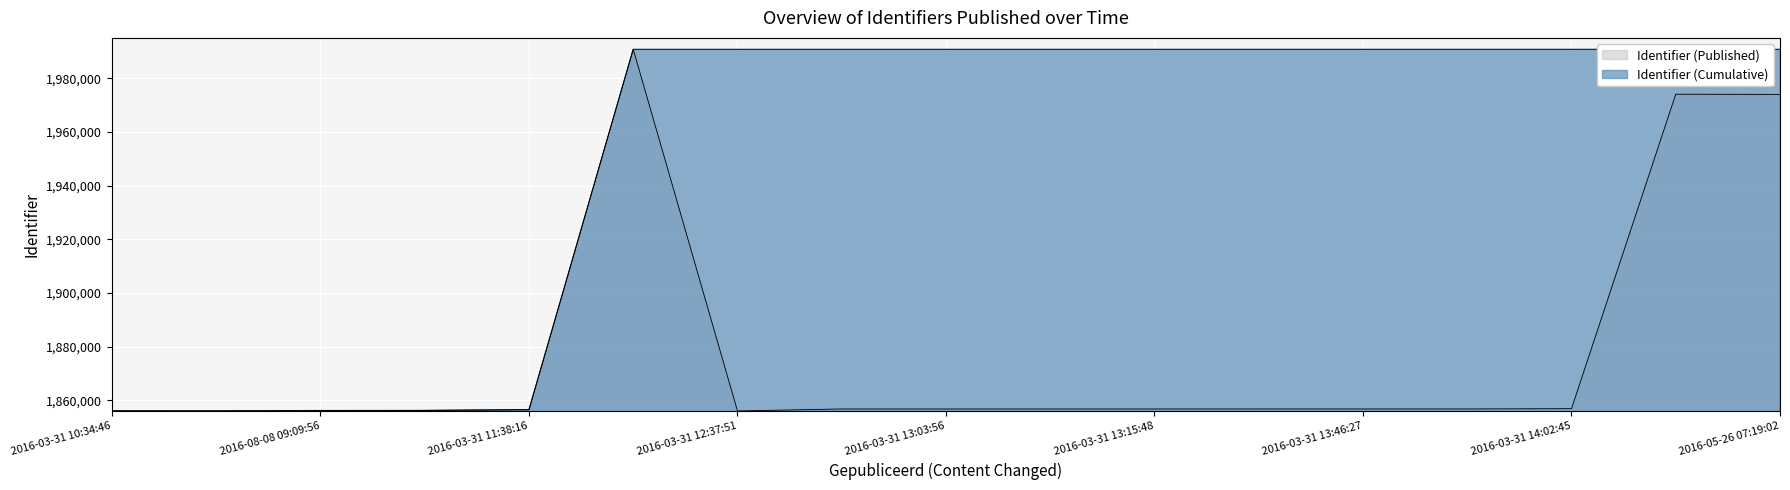

What is the approximate value of Identifier (Published) at 2016-03-31 11:40:30?

1856292